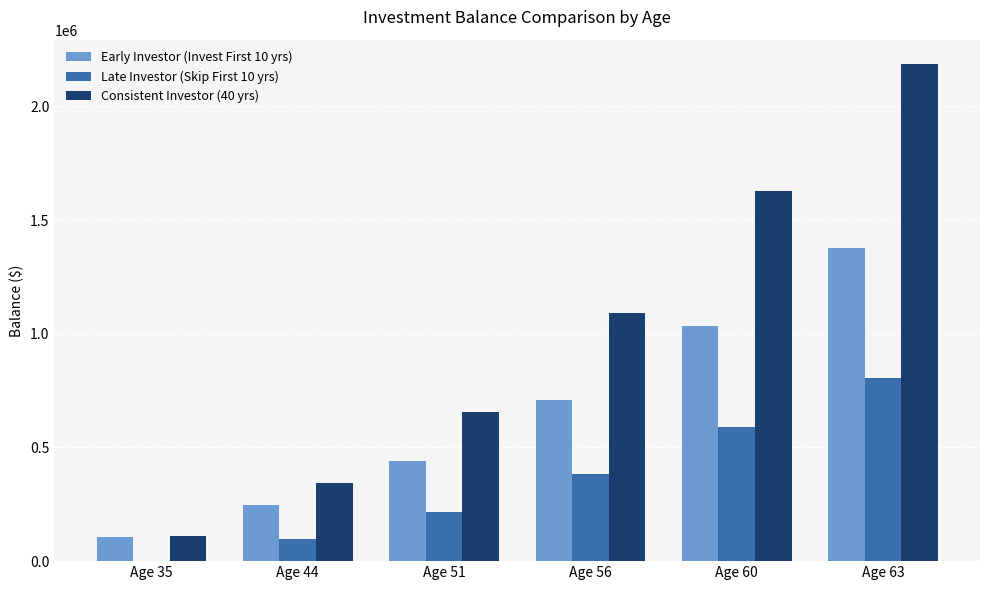

Which series has the largest total across all categories?

Consistent Investor (40 yrs)